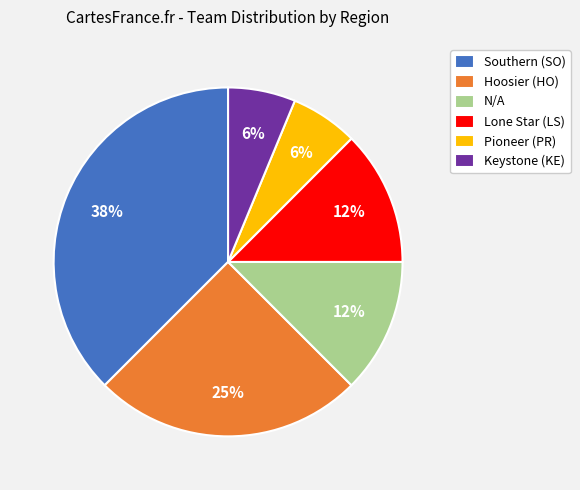

Approximately how many times larger is the value at Lone Star (LS) compared to N/A?

1.0